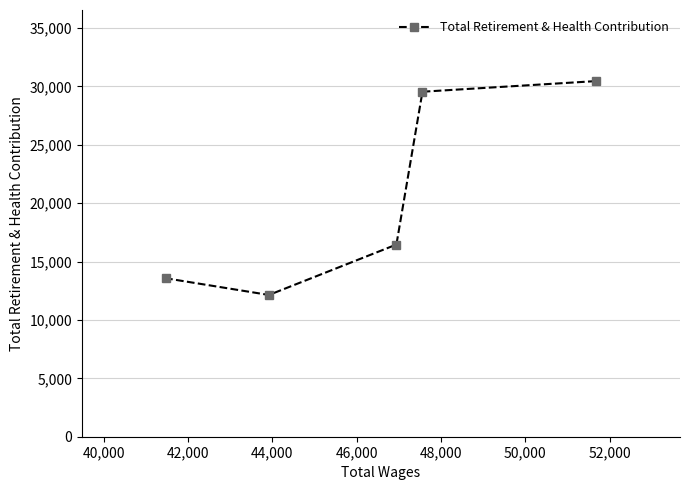

What is the value of the 1st point from the left?

13561